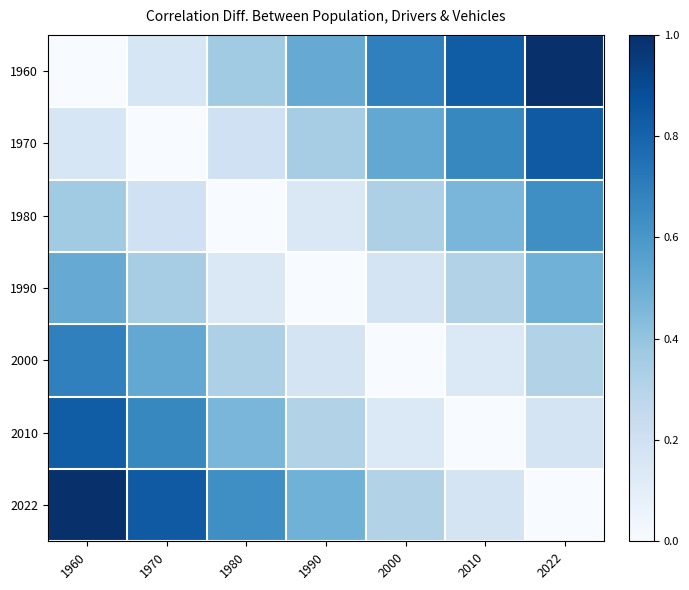

Reading left to right, transcribe all the data shown in this chart.

1960: 1960=0.0	1970=0.2	1980=0.4	1990=0.5	2000=0.7	2010=0.8	2022=1.0
1970: 1960=0.2	1970=0.0	1980=0.2	1990=0.3	2000=0.5	2010=0.7	2022=0.8
1980: 1960=0.4	1970=0.2	1980=0.0	1990=0.1	2000=0.3	2010=0.5	2022=0.6
1990: 1960=0.5	1970=0.3	1980=0.1	1990=0.0	2000=0.2	2010=0.3	2022=0.5
2000: 1960=0.7	1970=0.5	1980=0.3	1990=0.2	2000=0.0	2010=0.1	2022=0.3
2010: 1960=0.8	1970=0.7	1980=0.5	1990=0.3	2000=0.1	2010=0.0	2022=0.2
2022: 1960=1.0	1970=0.8	1980=0.6	1990=0.5	2000=0.3	2010=0.2	2022=0.0